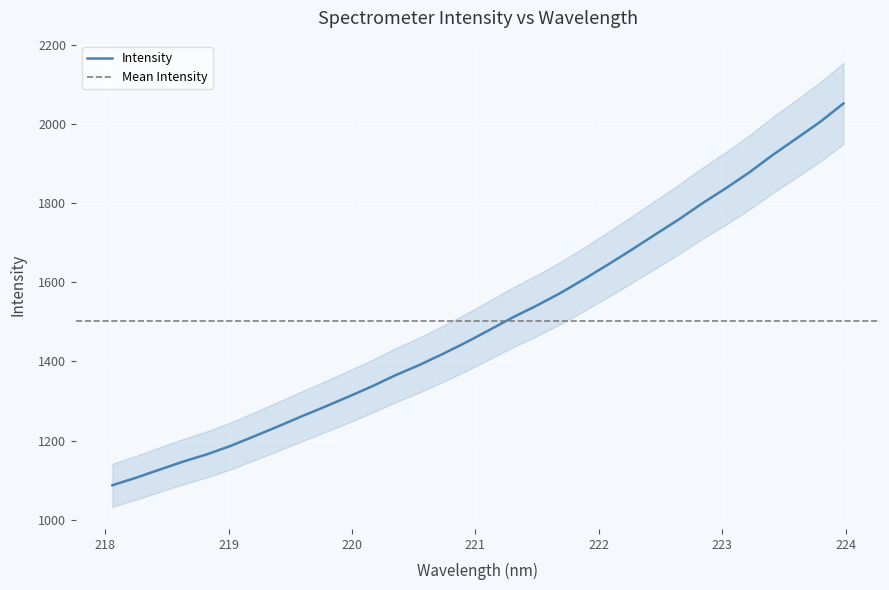

What is the difference between the values at 218.442 and 221.1174?

353.6